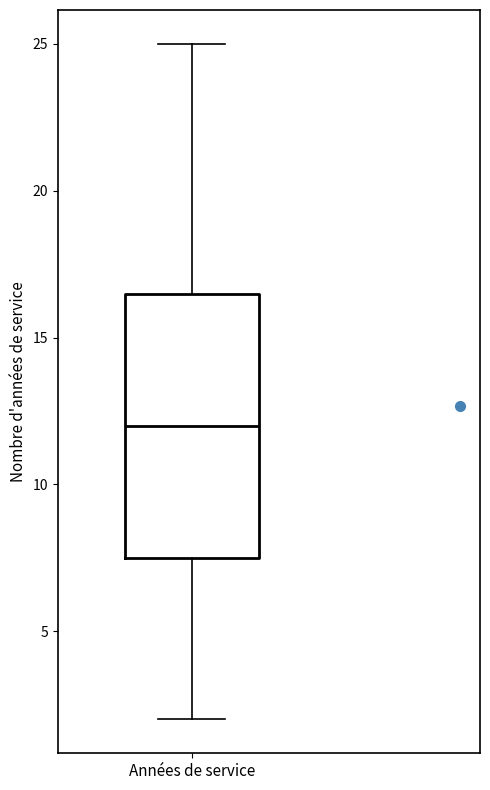

Read this box plot against the y-axis: the position of the median line, the range covered by the box, and the ends of both whiskers. The values are not printed on the chart, so give them approximately, as read against the axis.

median 12.0, box 7.5 to 16.5, whiskers 2.0 to 25.0